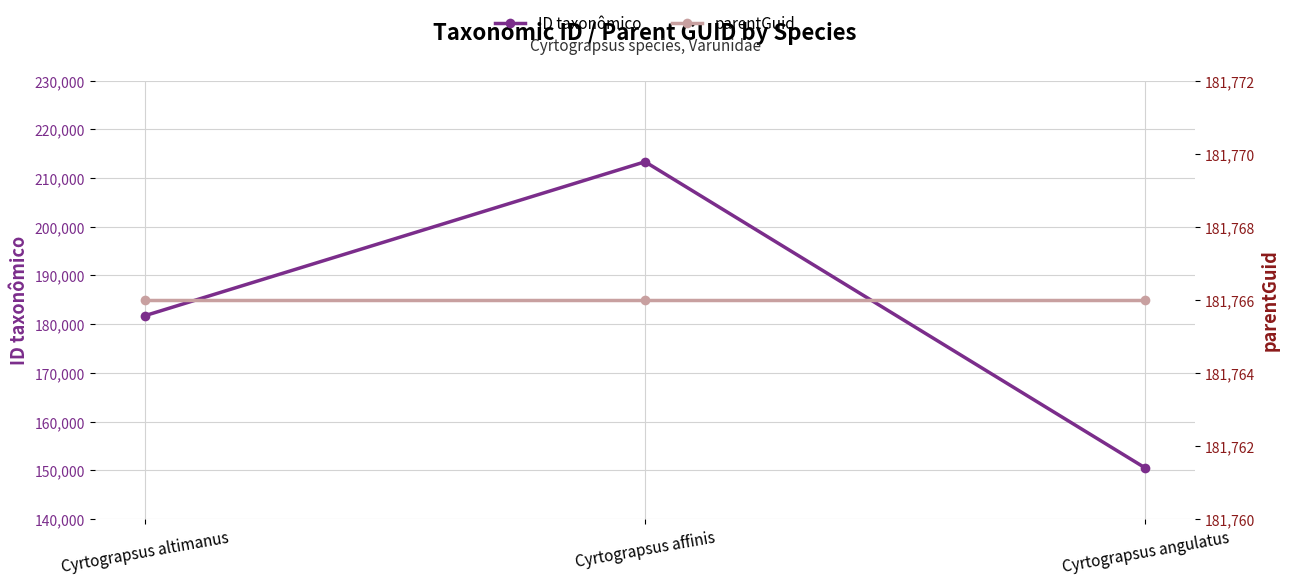

What is the maximum value shown in the chart?

213328